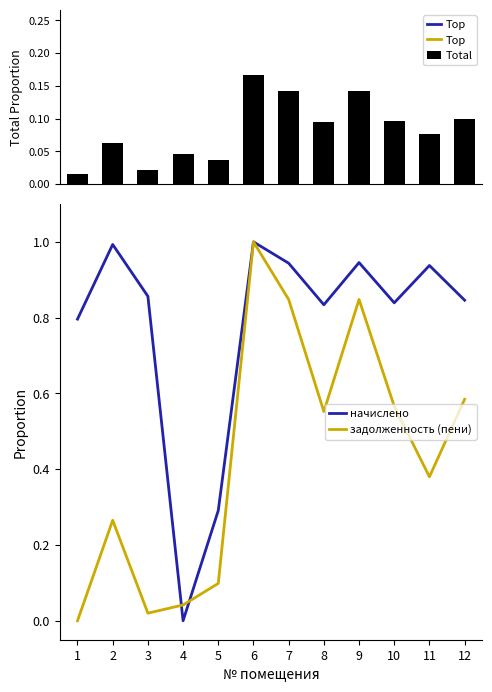

Reading right to left, what are all the values shown in this chart?

Total: 12=0.1	11=0.1	10=0.1	9=0.1	8=0.1	7=0.1	6=0.2	5=0.0	4=0.0	3=0.0	2=0.1	1=0.0
начислено: 12=0.8	11=0.9	10=0.8	9=0.9	8=0.8	7=0.9	6=1.0	5=0.3	4=0.0	3=0.9	2=1.0	1=0.8
задолженность (пени): 12=0.6	11=0.4	10=0.6	9=0.8	8=0.6	7=0.8	6=1.0	5=0.1	4=0.0	3=0.0	2=0.3	1=0.0